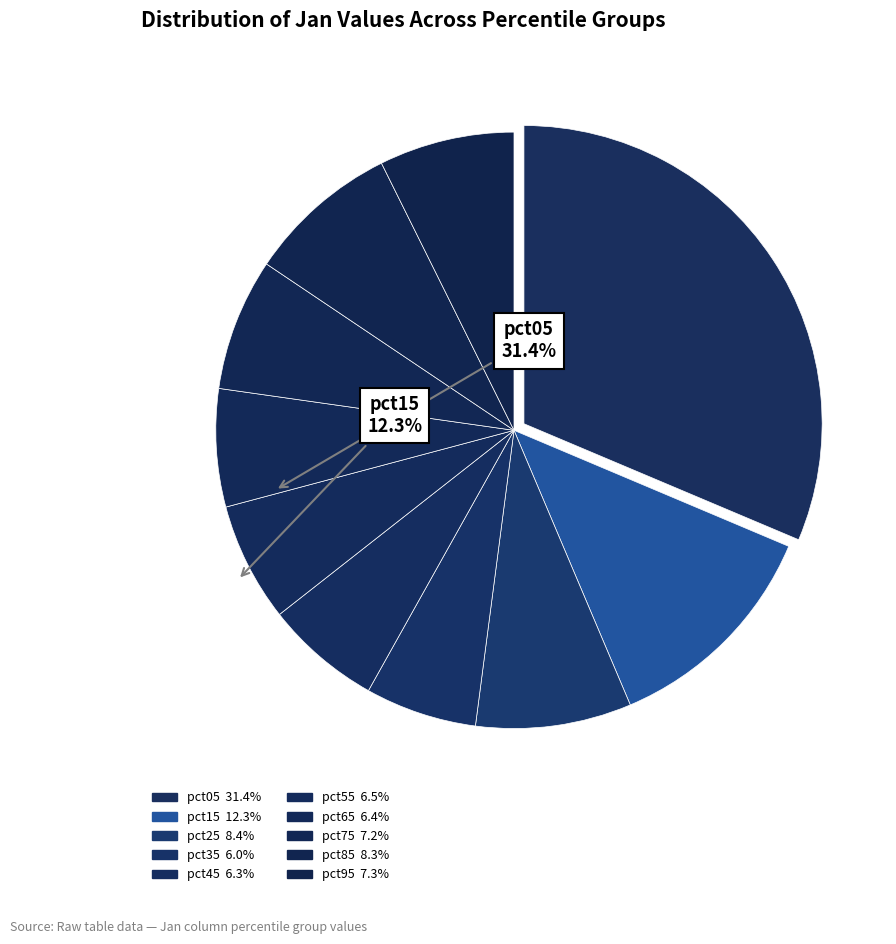

What is the ratio of the value at pct55 to the value at pct85?

0.8